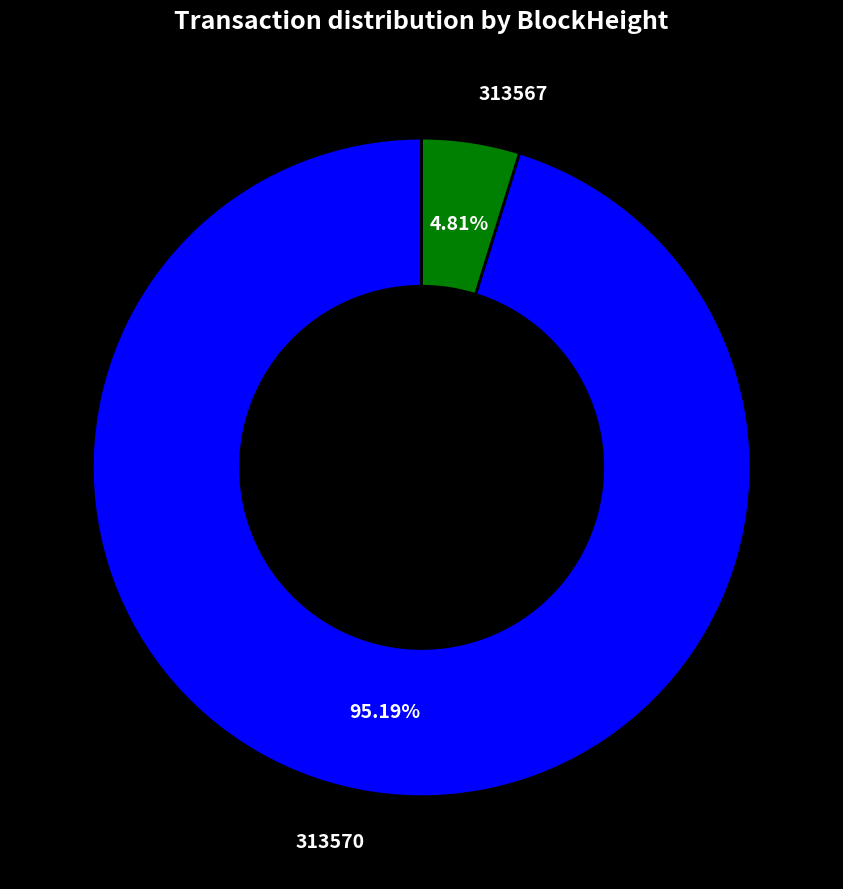

Is there any slice that represents more than half of the pie?

Yes